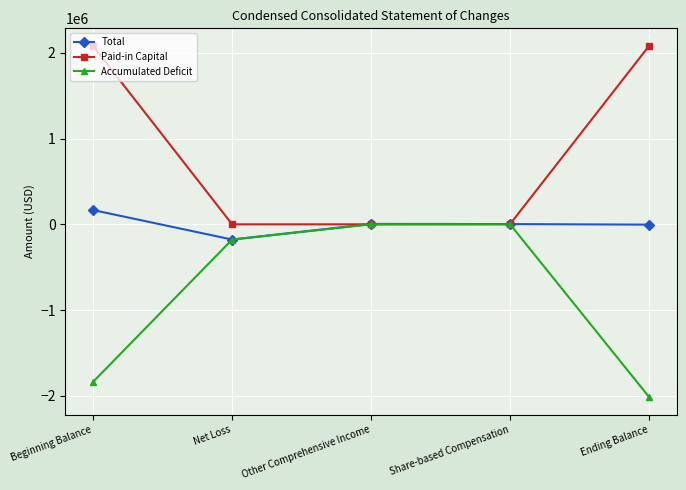

At which category is the sum across all series the highest?

Beginning Balance